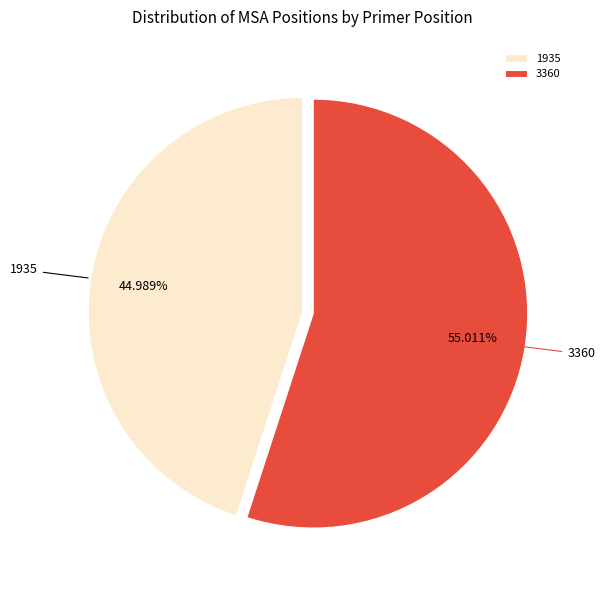

True or false: 3360 accounts for 55% of the total.

True